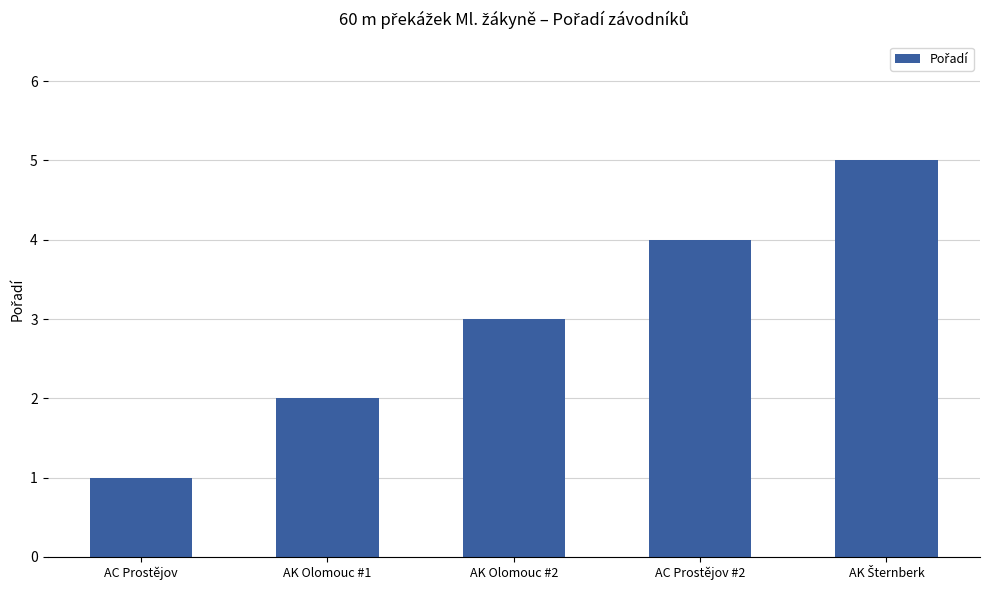

What is the minimum value shown in the chart?

1